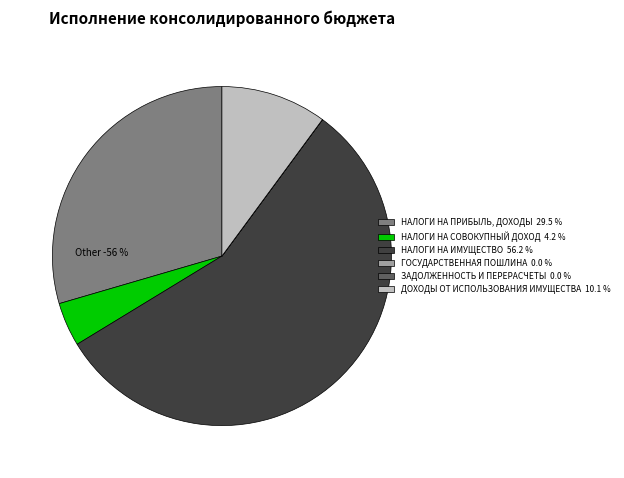

To the nearest percent, what percentage of the pie is ДОХОДЫ ОТ ИСПОЛЬЗОВАНИЯ ИМУЩЕСТВА?

10%